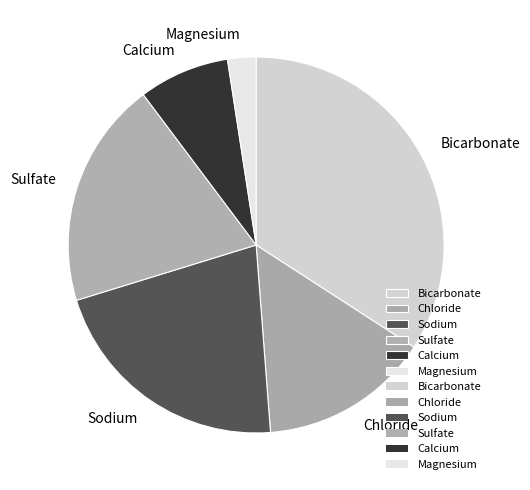

What is the ratio of the value at Bicarbonate to the value at Magnesium?

14.0